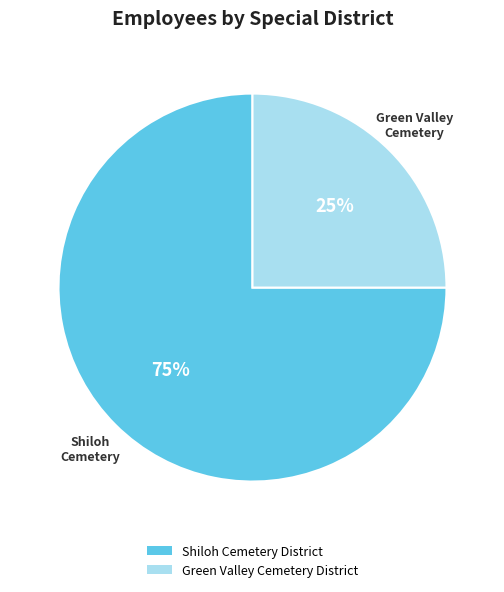

Is Green Valley Cemetery District the majority of the pie?

No